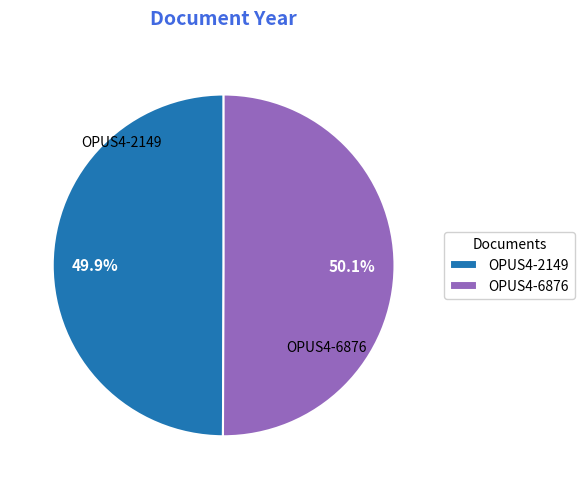

True or false: OPUS4-2149 accounts for 50% of the total.

True